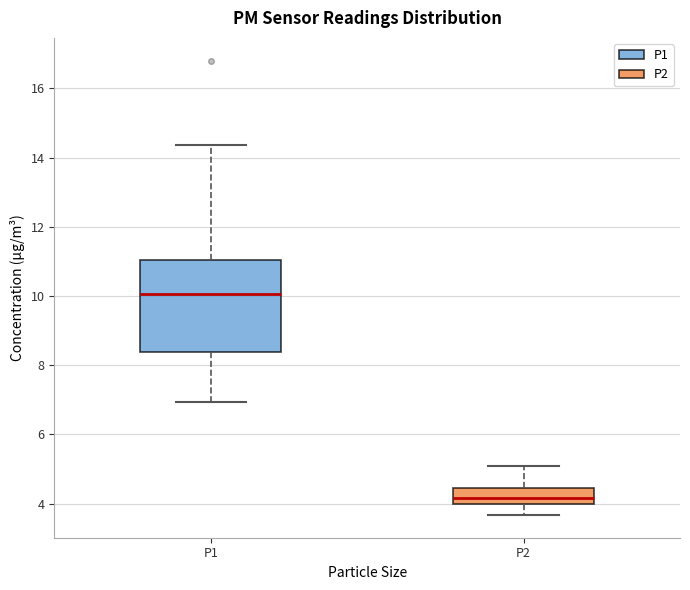

Reading left to right, read every box against the y-axis: the position of its median line, the range the box covers, and the ends of its whiskers. The values are not printed on the chart, so give them approximately, as read against the axis.

P1: median 10.0, box 8.4 to 11.0, whiskers 7.0 to 14.4
P2: median 4.2, box 4.0 to 4.4, whiskers 3.6 to 5.2